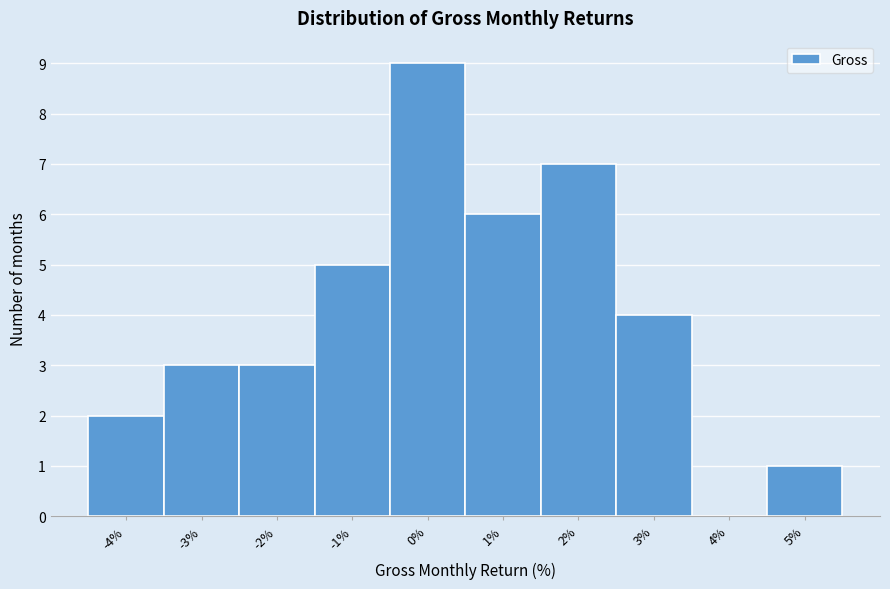

What is the height of the bar covering 0.5 to 1.5 on the x-axis? The values are not printed on the chart, so give them approximately, as read against the axis.

6